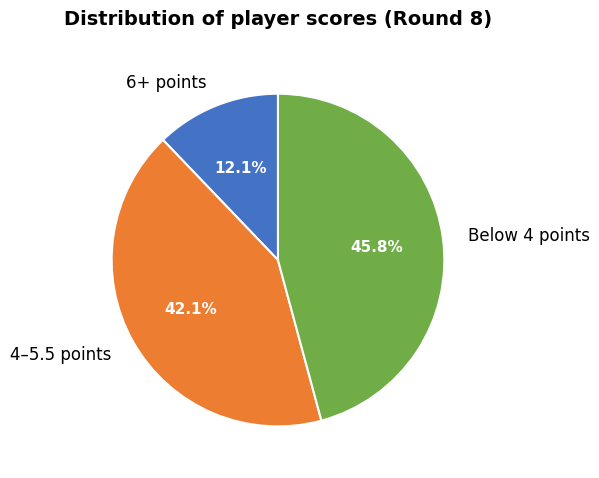

Rank the categories by value from lowest to highest.

6+ points, 4–5.5 points, Below 4 points